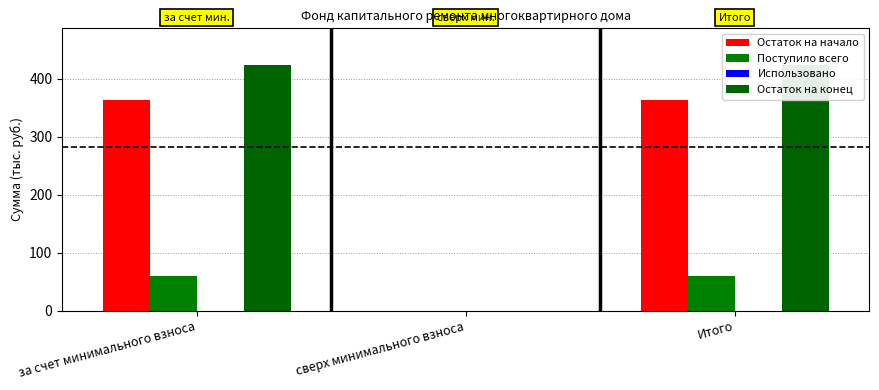

Which has a higher value, Итого or за счет минимального взноса?

Итого